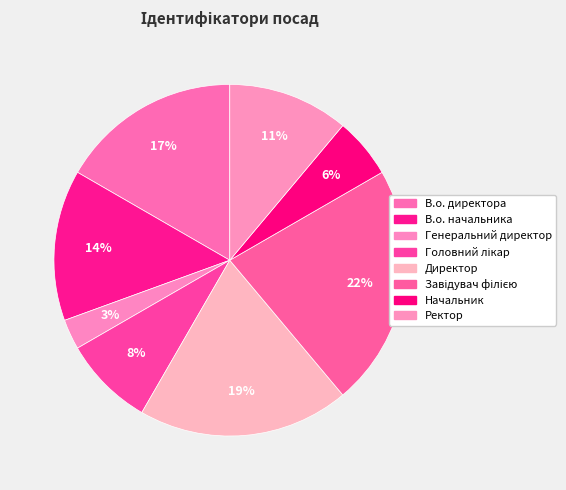

Is there any slice that represents more than half of the pie?

No